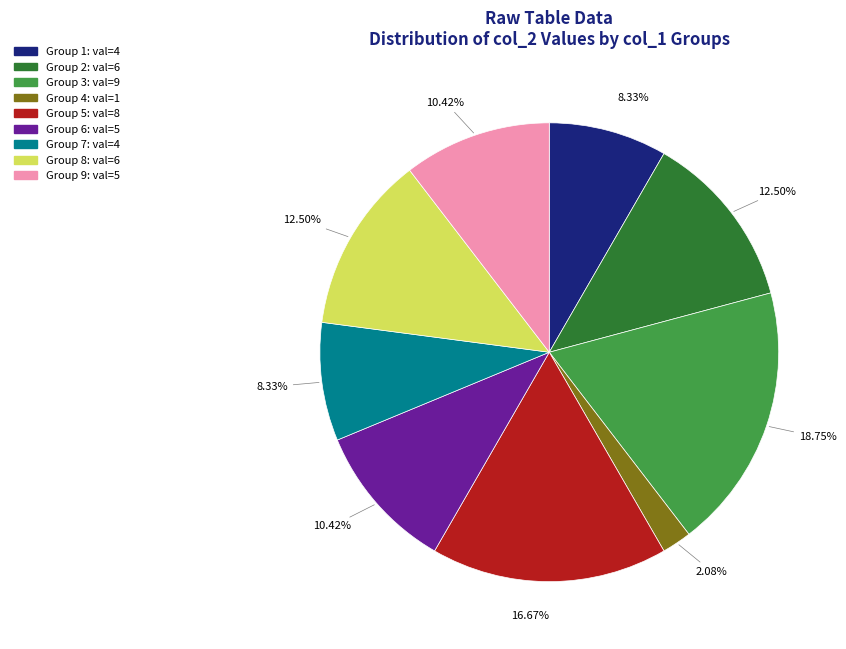

Does any single category account for the majority?

No